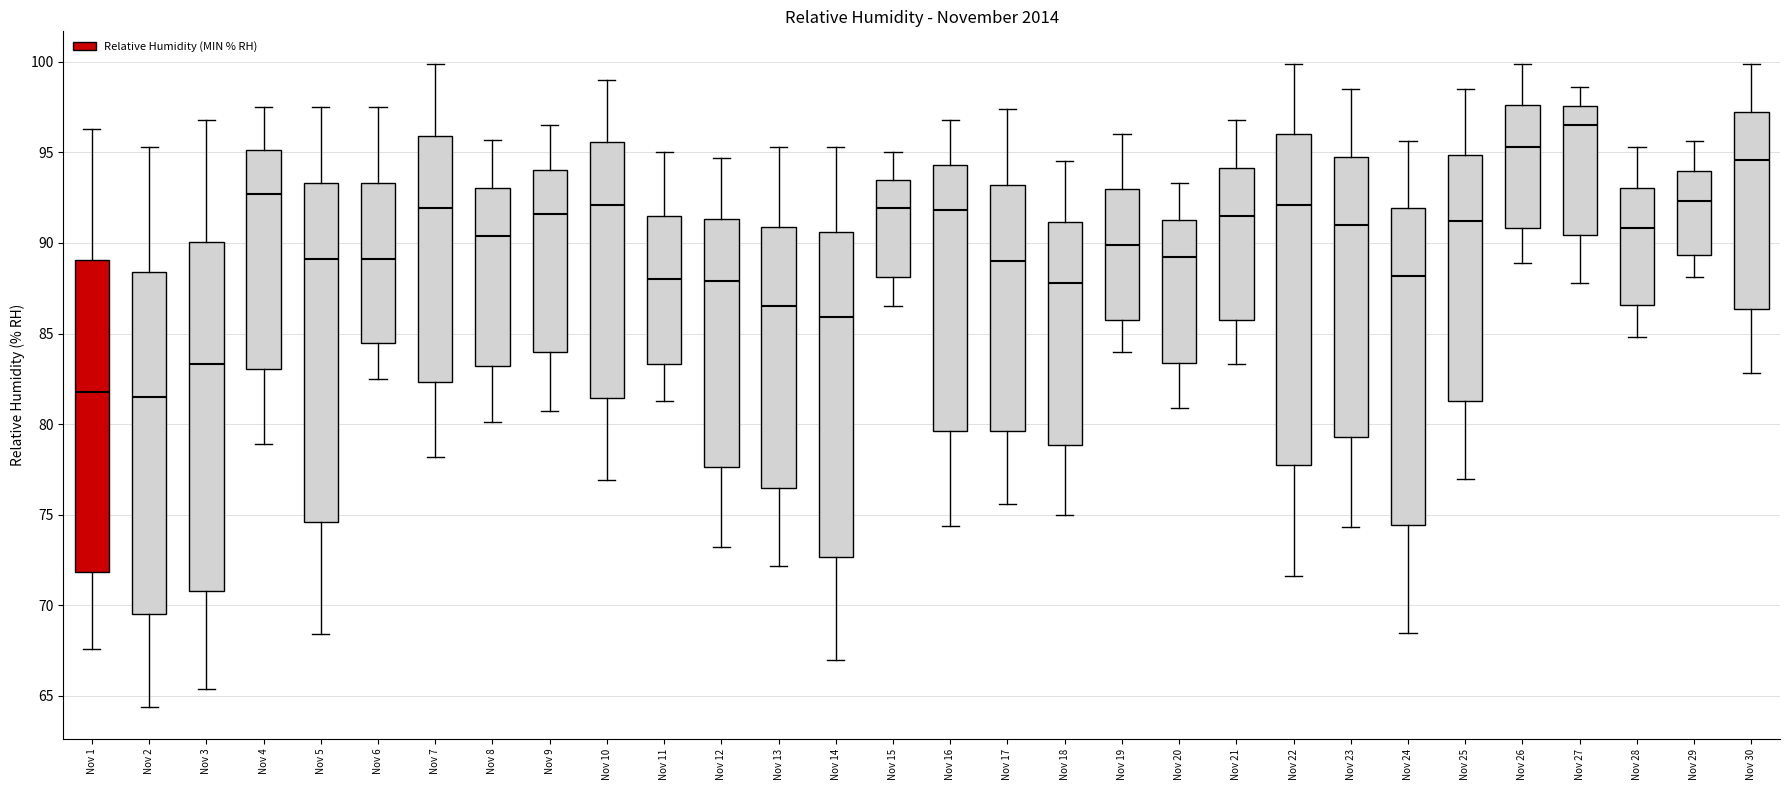

Where does the upper whisker of the box for Nov 9 end on the y-axis? The values are not printed on the chart, so give them approximately, as read against the axis.

96.5